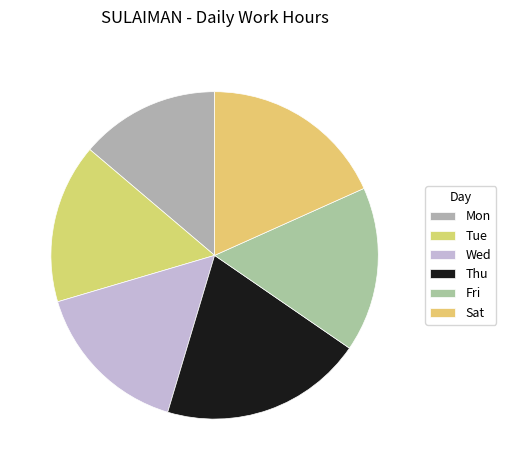

How many slices are in this pie chart?

6